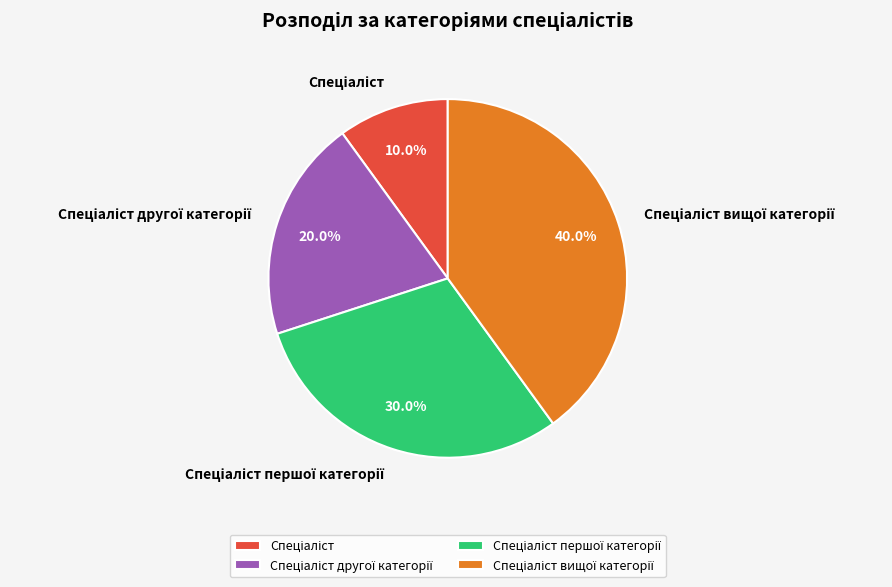

Does any single category account for the majority?

No